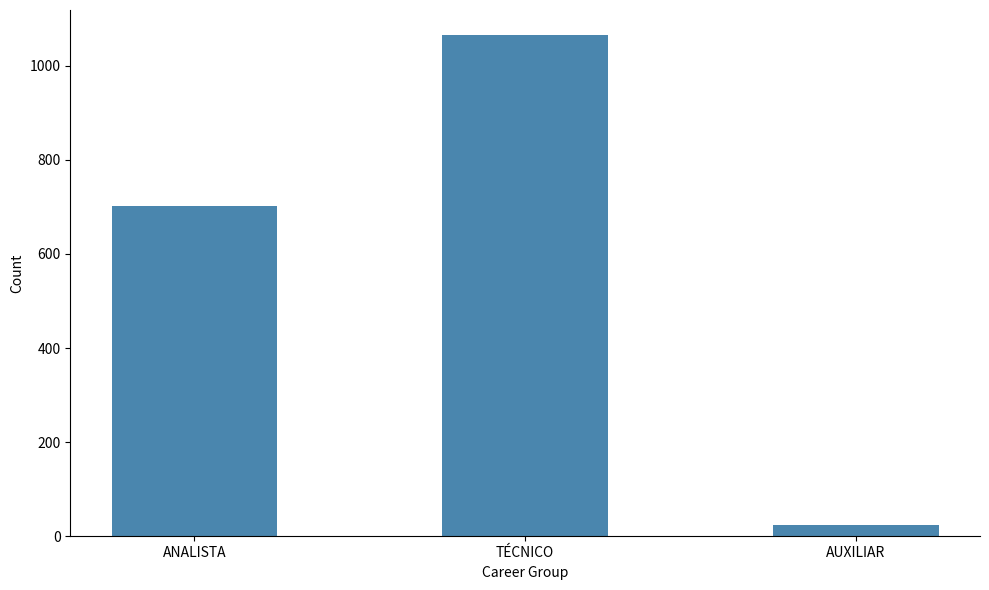

How many bars are there in total?

3